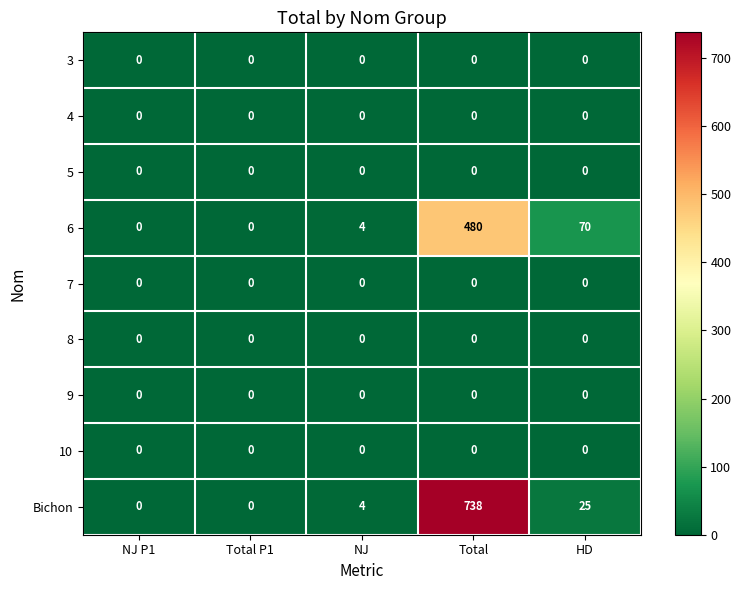

What is the sum of the 6 values at NJ P1 and NJ?

4